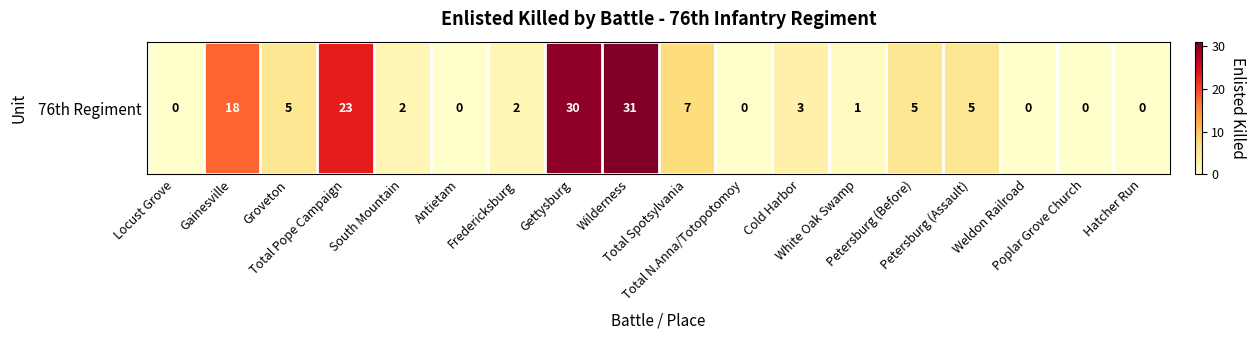

How many data points are less than 3?

9